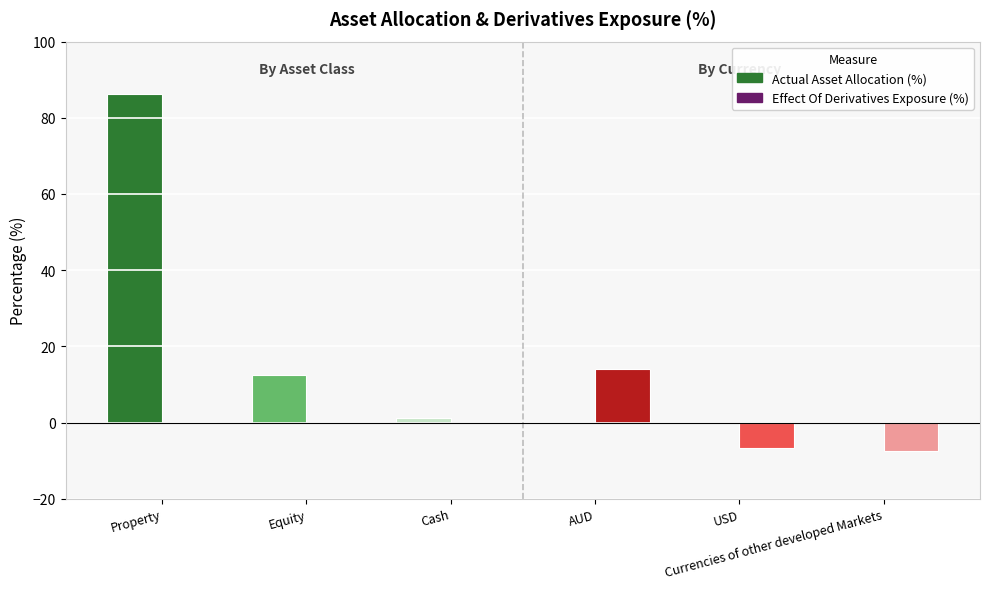

What is the label of the 3rd bar from the left?

Cash